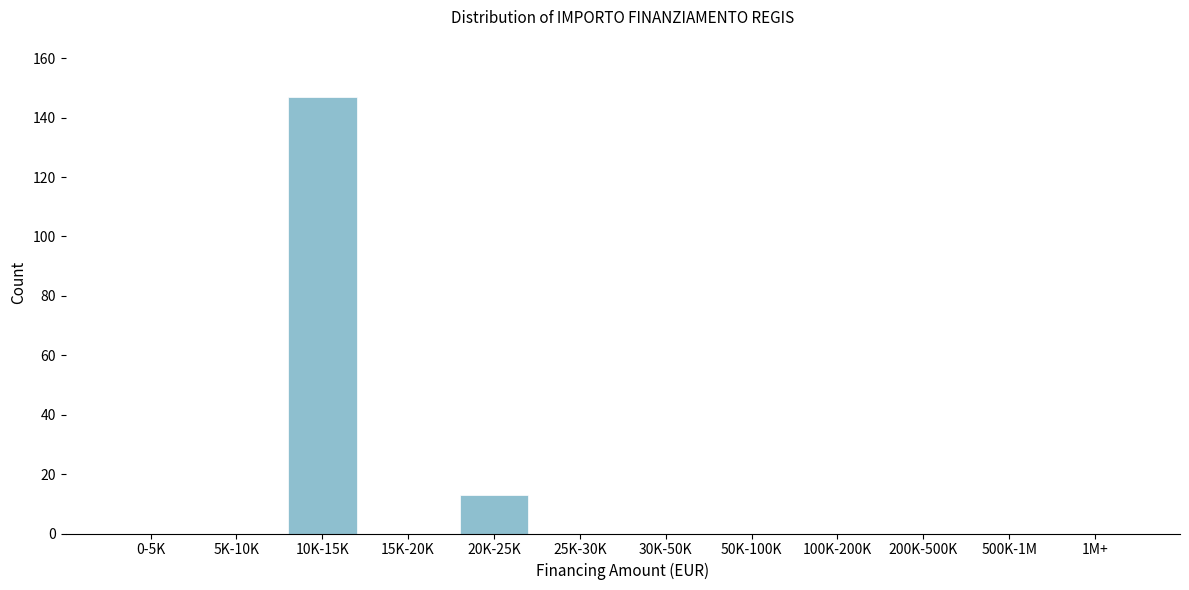

Reading right to left, what are all the values shown in this chart?

1M+=0	500K-1M=0	200K-500K=0	100K-200K=0	50K-100K=0	30K-50K=0	25K-30K=0	20K-25K=13	15K-20K=0	10K-15K=147	5K-10K=0	0-5K=0